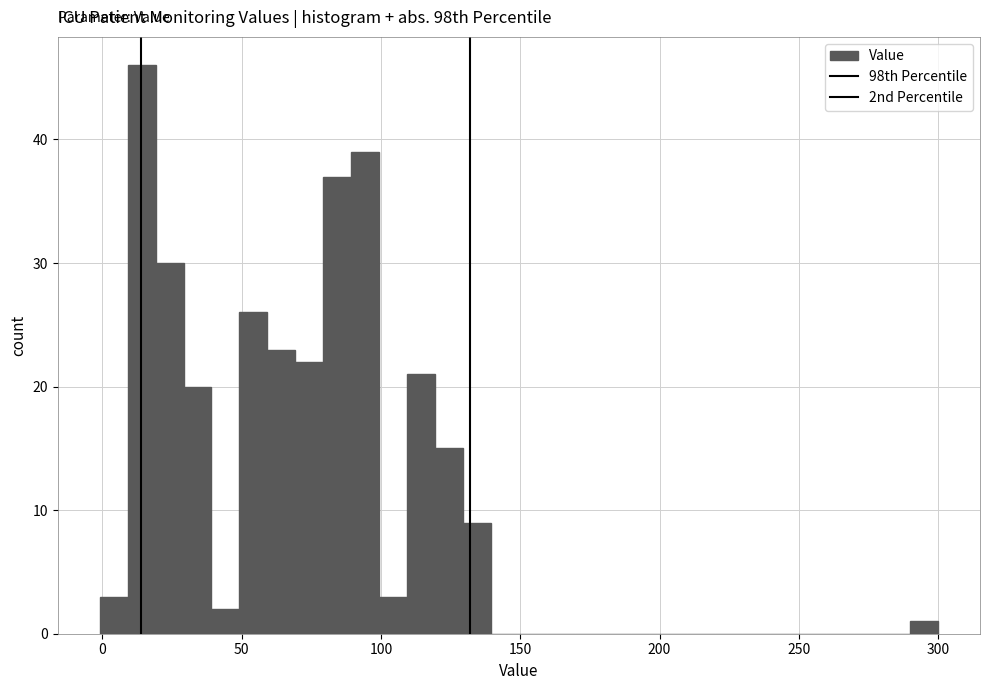

Read against the x-axis, roughly where is the centre of the tallest bar?

15